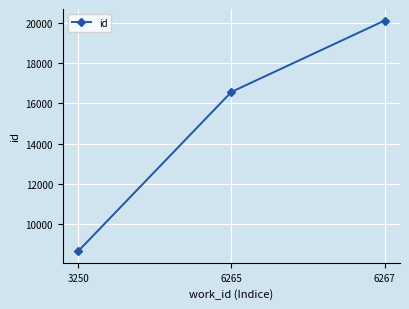

How many lines are shown in the chart?

1